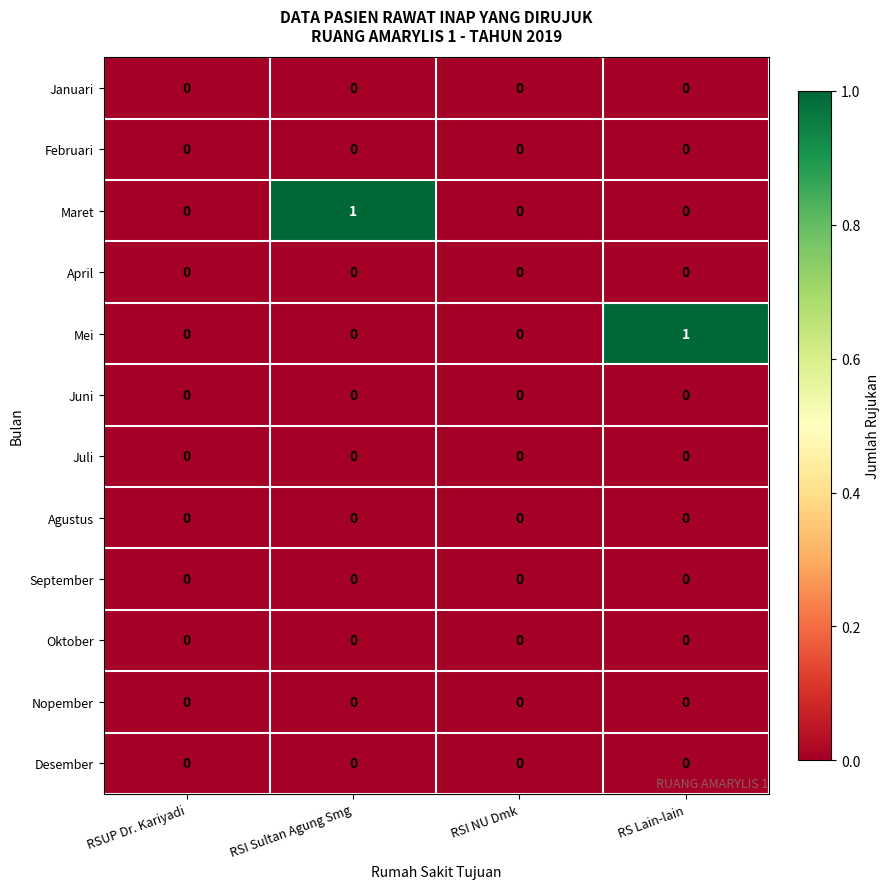

The Maret series shows -1 at RSI NU Dmk. True or false?

False